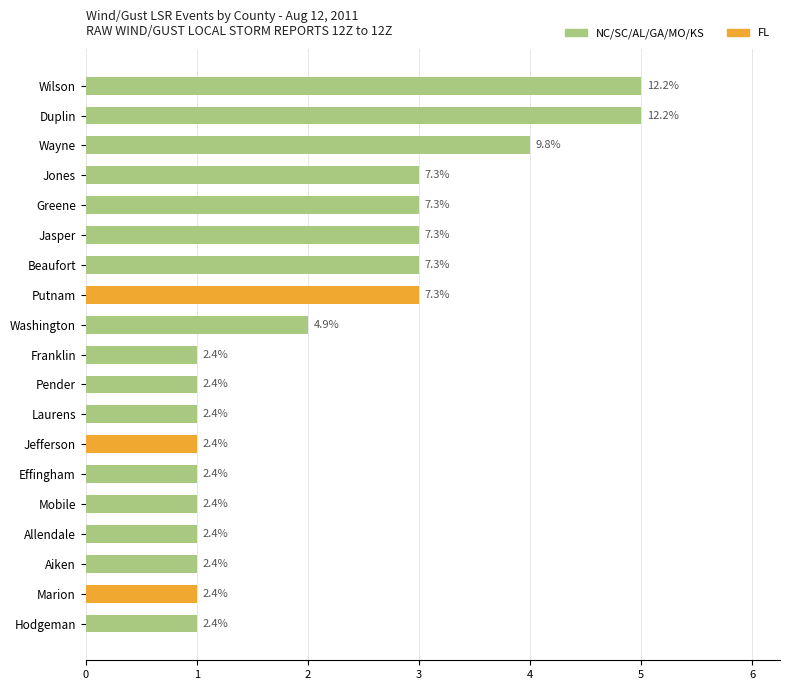

How many bars are there in total?

19